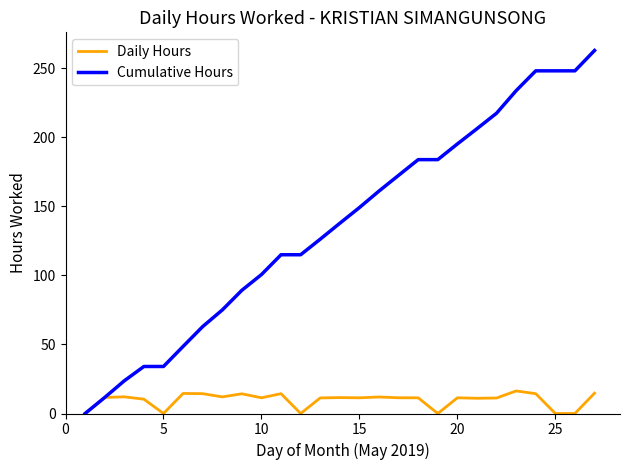

What is the maximum value for Daily Hours?

16.4